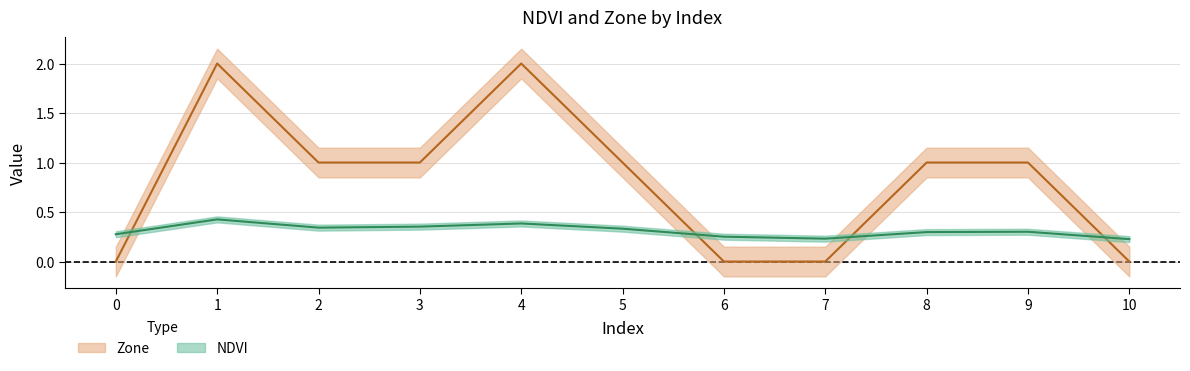

How many distinct data groups are displayed?

2